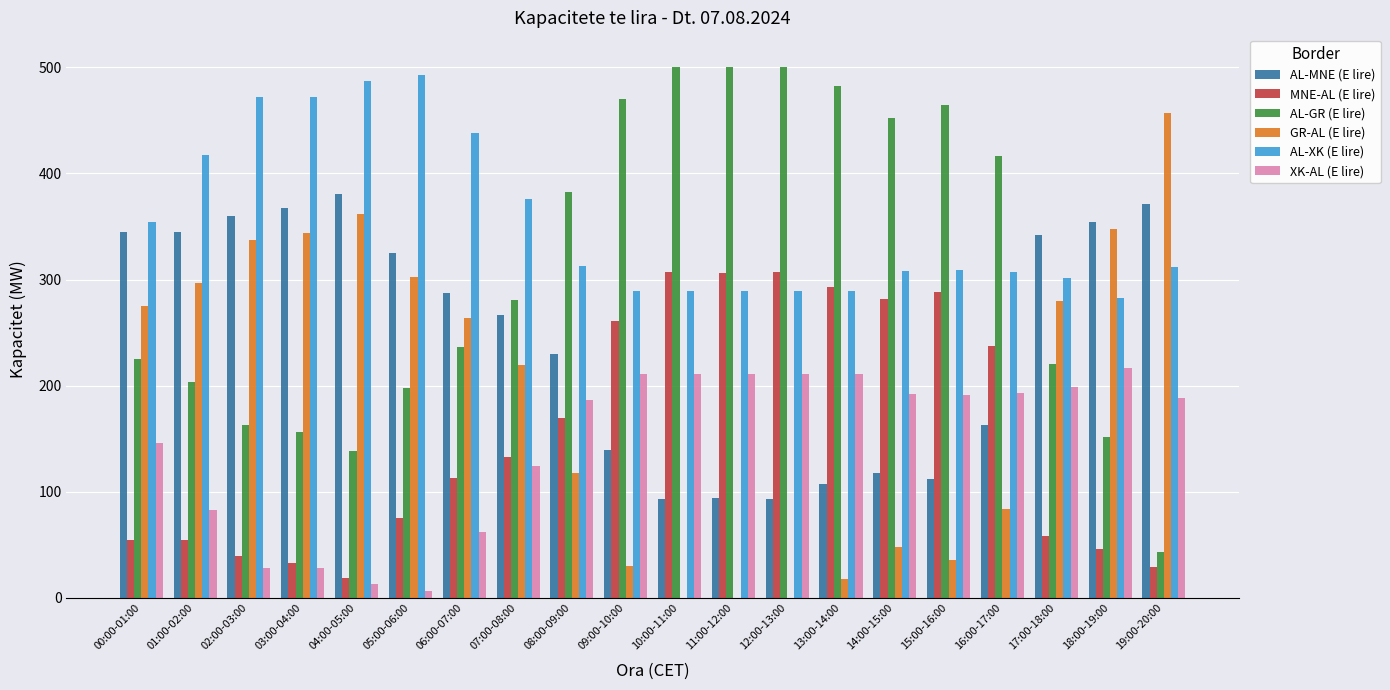

True or false: XK-AL (E lire) has a value of 331.9 at 17:00-18:00.

False